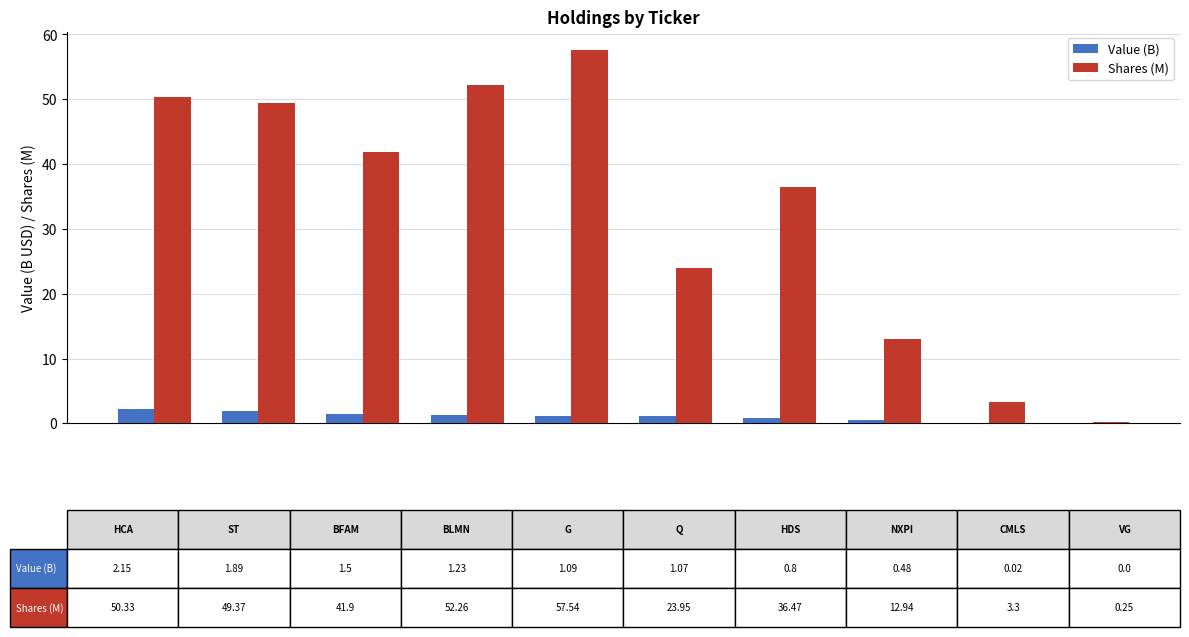

What is the sum of all Value (B) values?

10.2